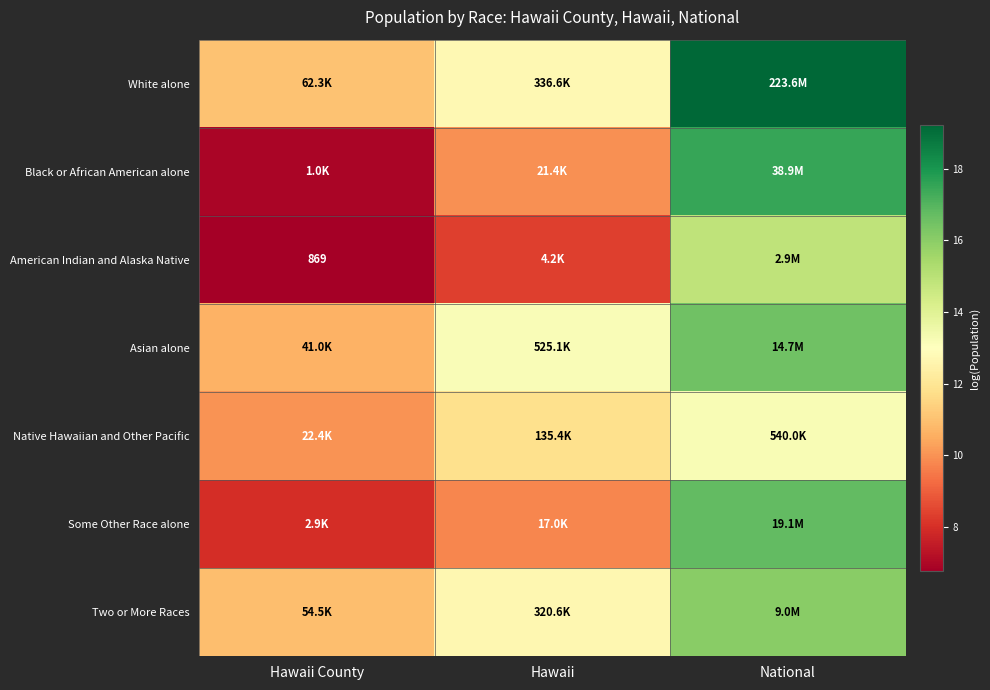

What is the difference between the second highest and minimum values in the Native Hawaiian and Other Pacific series?

1.8